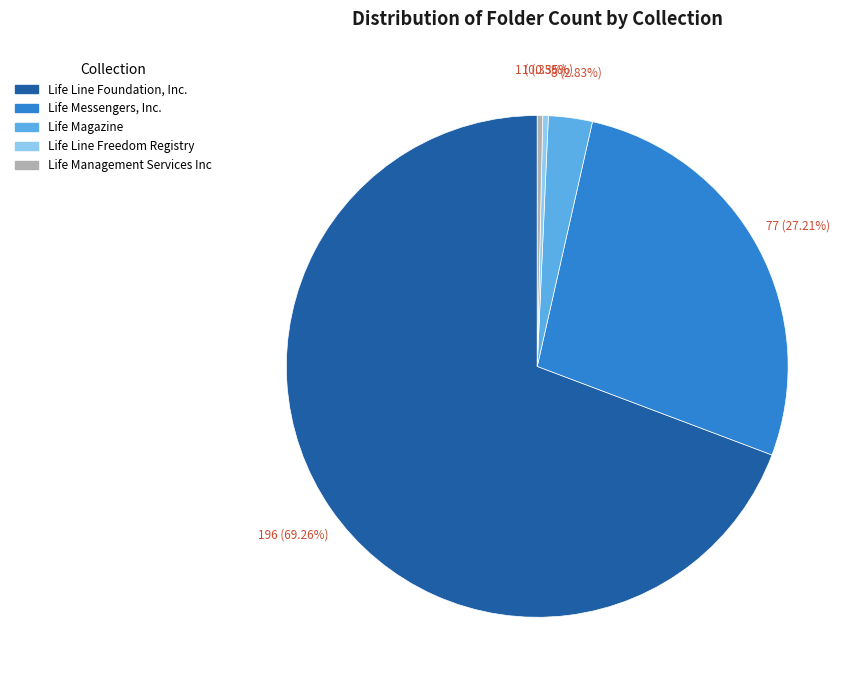

What is the majority slice?

Life Line Foundation, Inc.